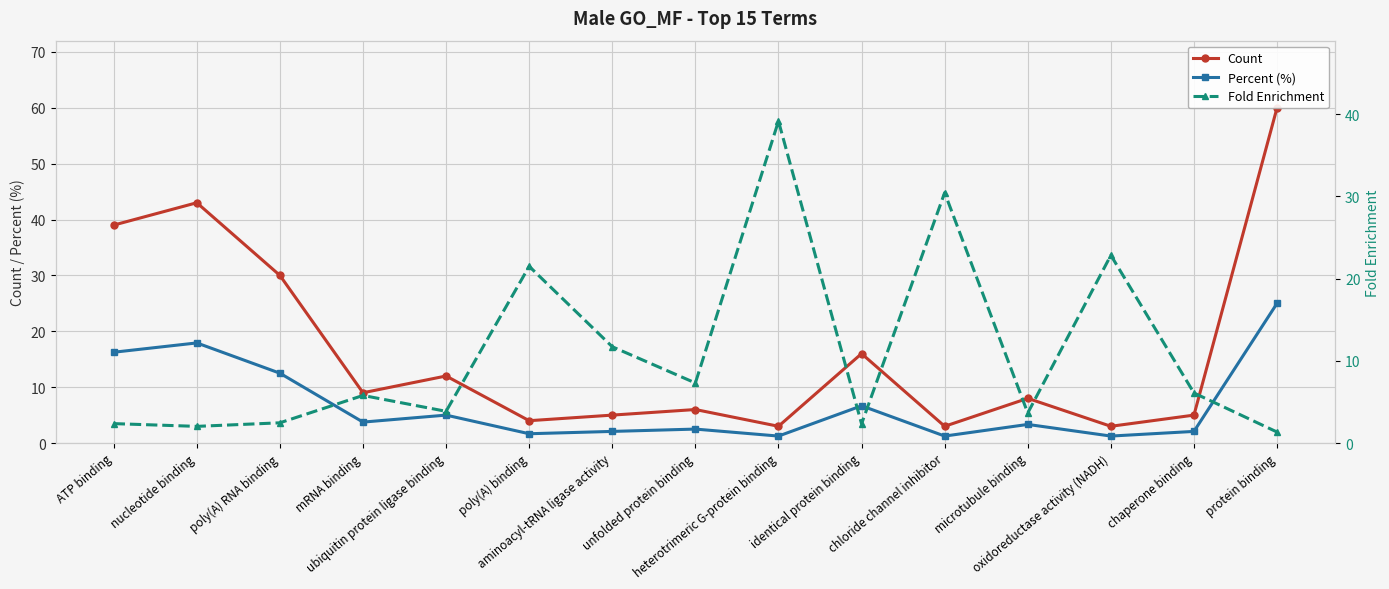

Which series changed the most between aminoacyl-tRNA ligase activity and protein binding?

Count